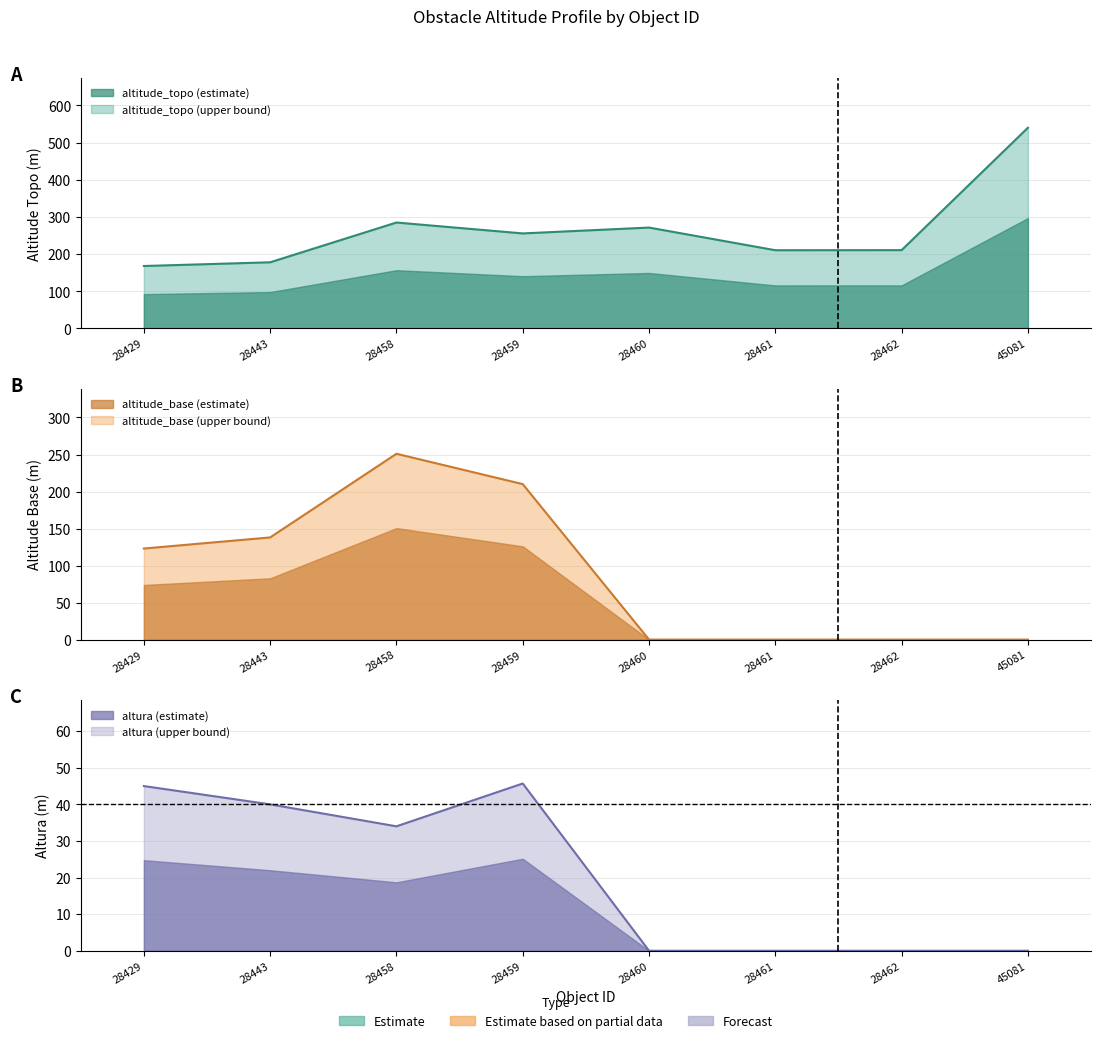

Reading left to right, extract all data points from this chart.

altitude_topo: 168.0	178.0	285.0	255.7	271.4	210.5	210.7	540.0
altitude_base: 123.0	138.0	251.0	210.0	0.0	0.0	0.0	0.0
altura: 45.0	40.0	34.0	45.7	0.0	0.0	0.0	0.0